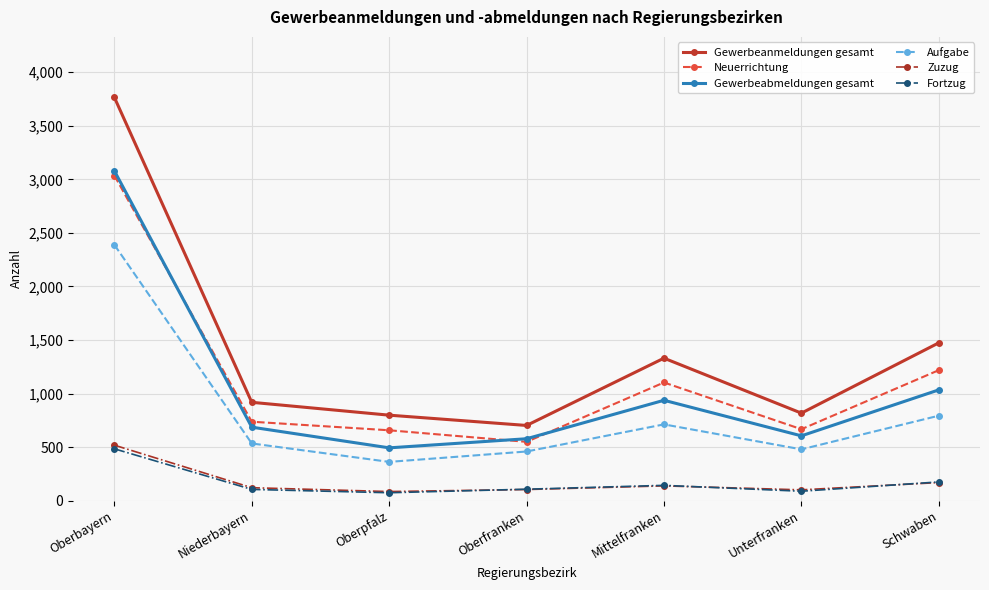

Where is the first local maximum for Gewerbeanmeldungen gesamt?

Mittelfranken